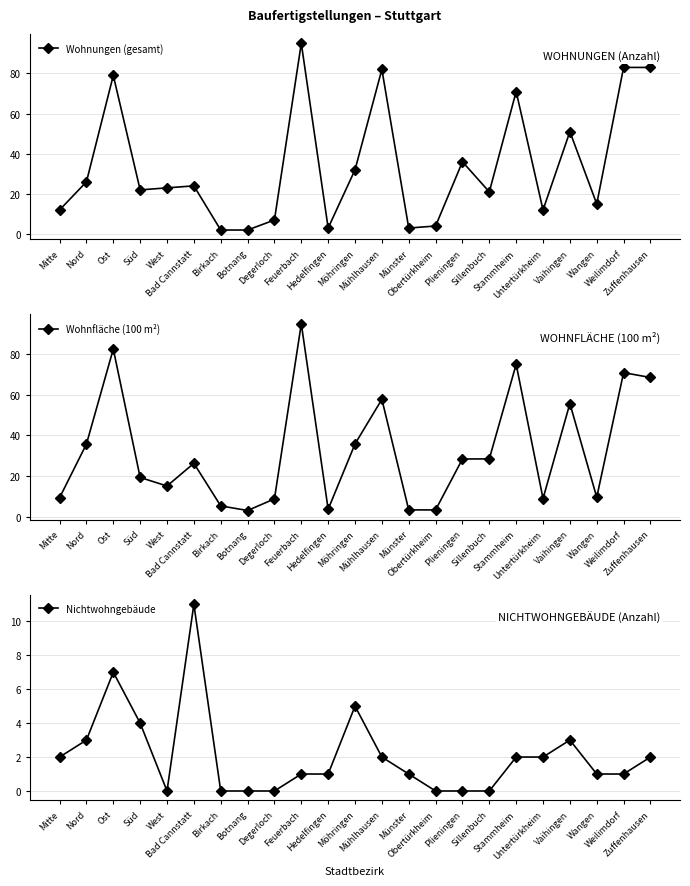

How many data points in Wohnungen (gesamt) are above 23?

11